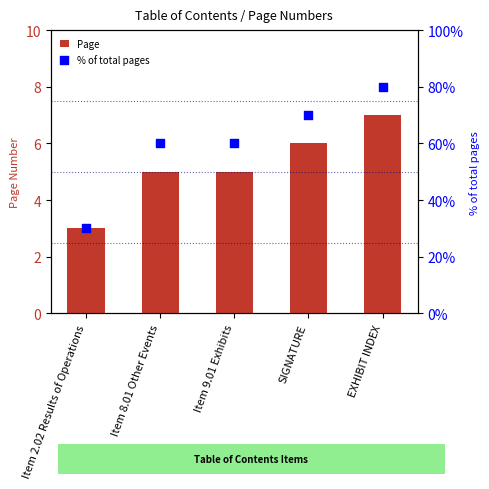

Which series reaches the maximum Y coordinate?

% of total pages